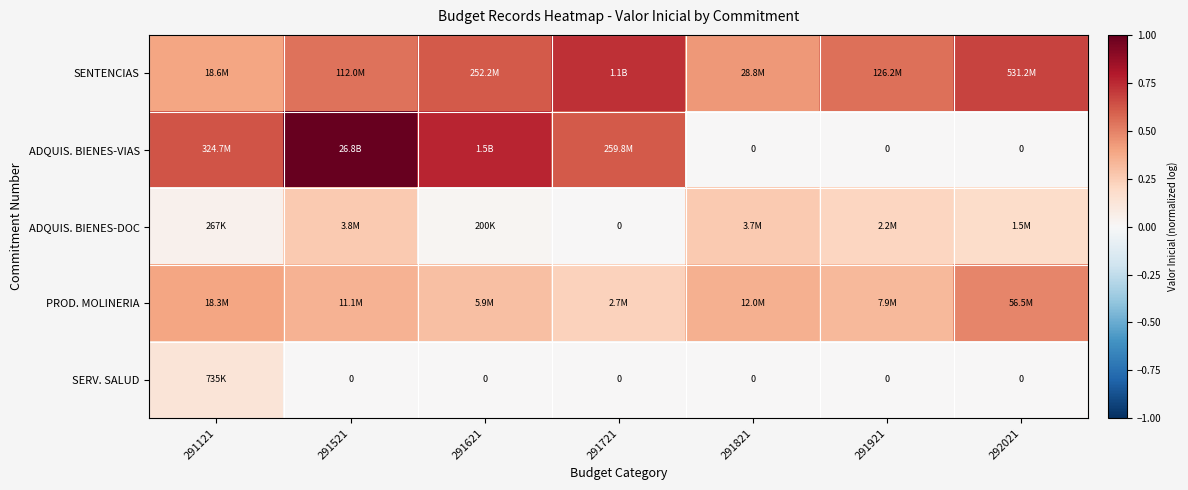

At which label does SENTENCIAS reach its minimum?

291121